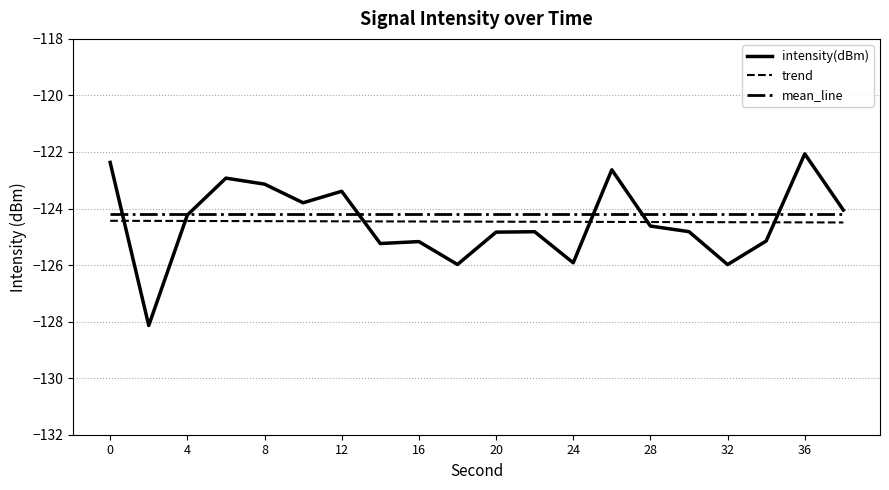

What is the minimum value shown in the chart?

-128.1